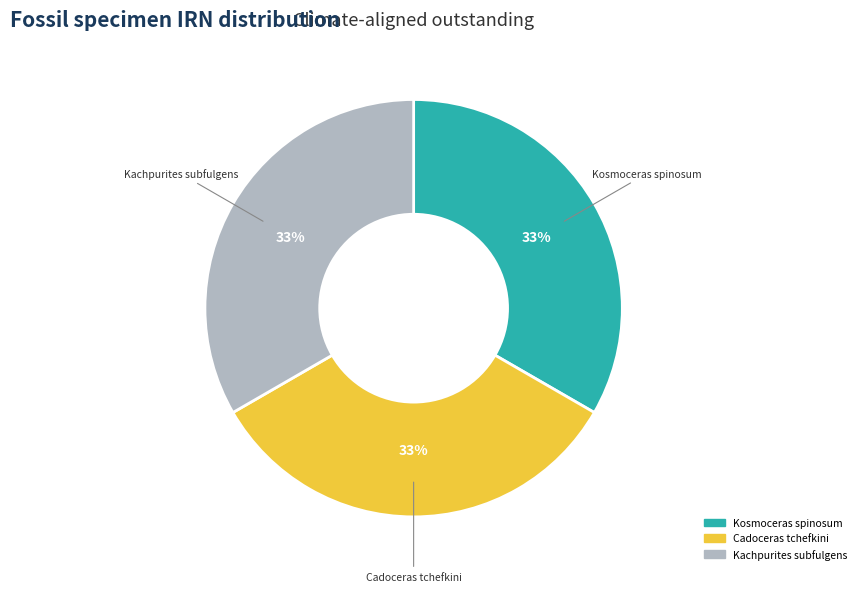

Does any single category account for the majority?

No